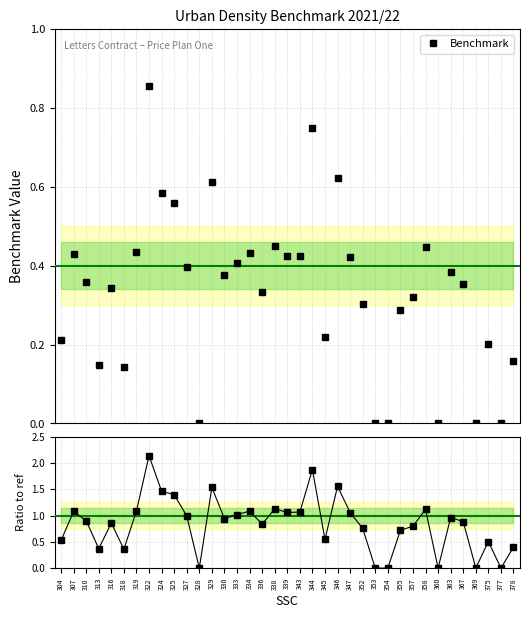

Which series has the largest total across all categories?

Ratio to ref